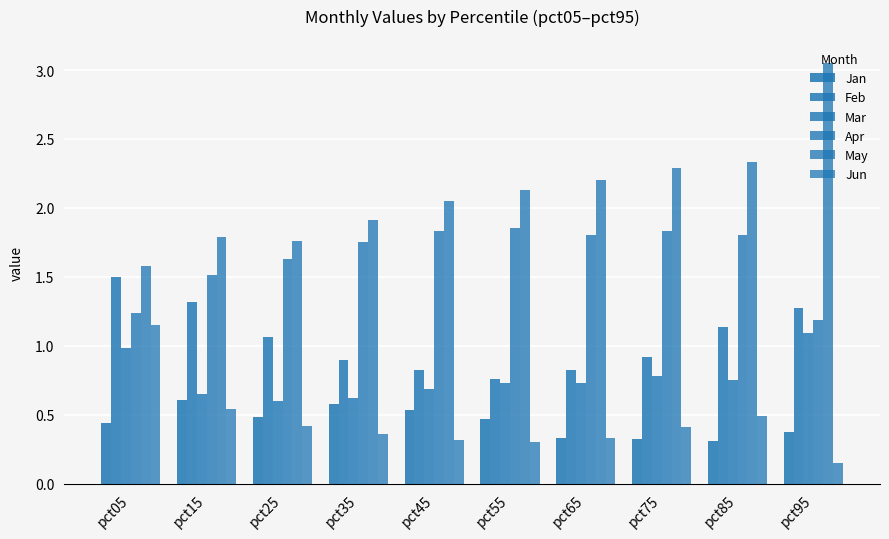

What is the difference between the highest and lowest values at pct45?

1.7